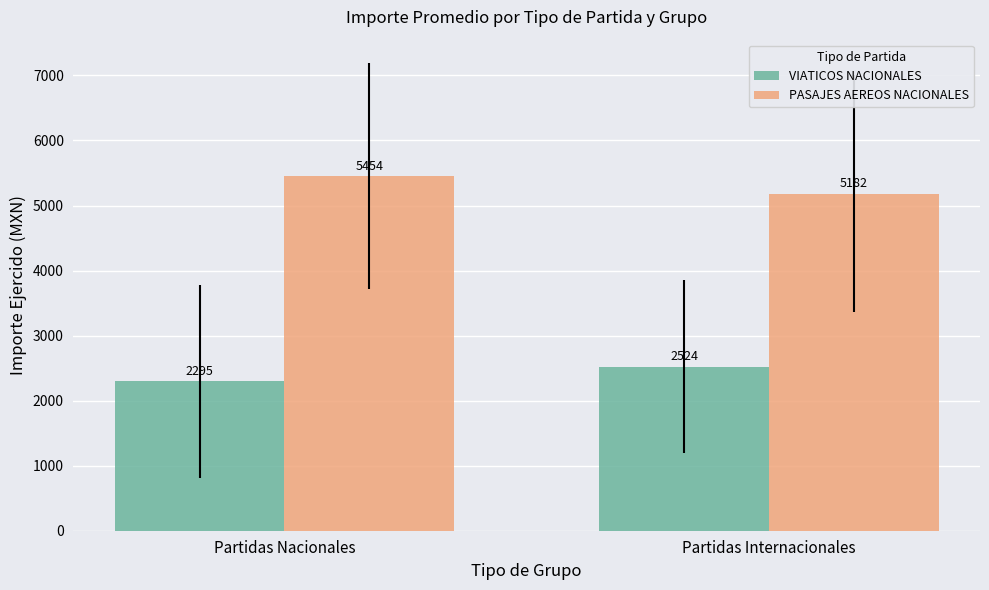

Which series has the widest spread of values?

PASAJES AEREOS NACIONALES